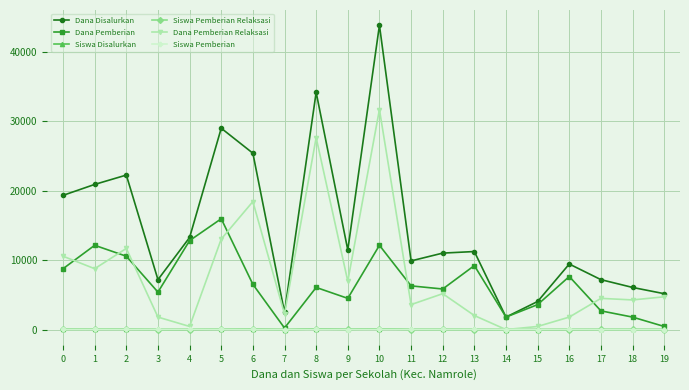

At which category does Dana Disalurkan reach its first local peak?

2